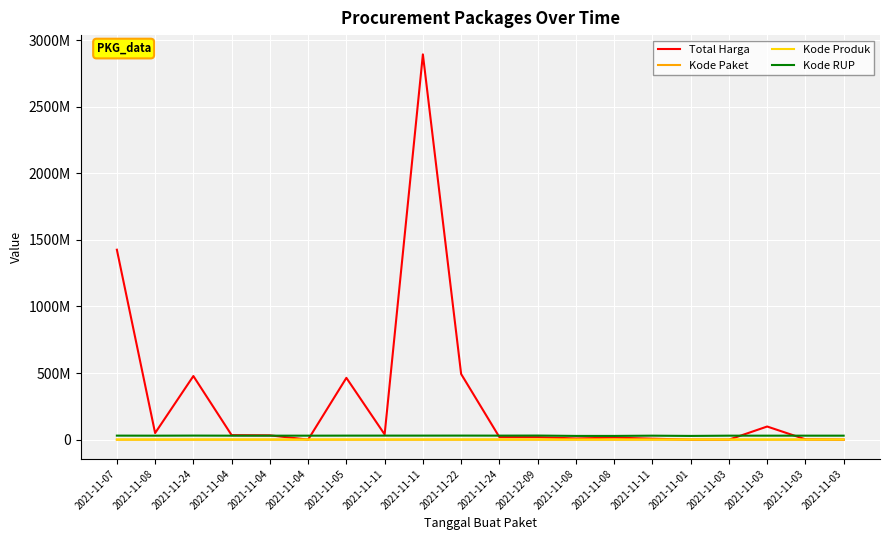

What is the minimum value shown in the chart?

464